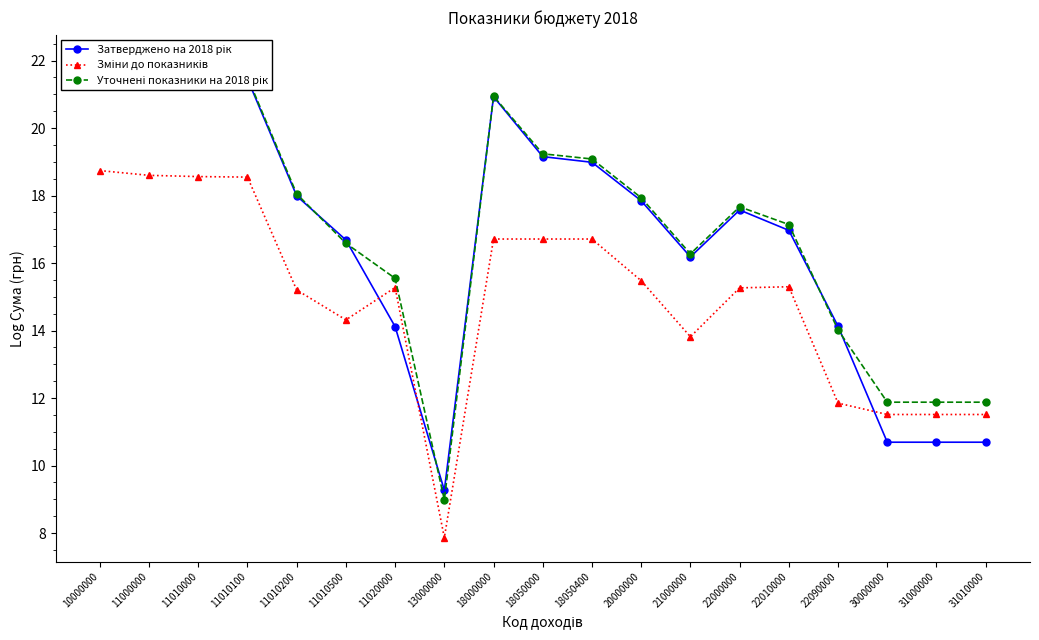

What is the difference between the Зміни до показників values at 21000000 and 11010500?

0.5